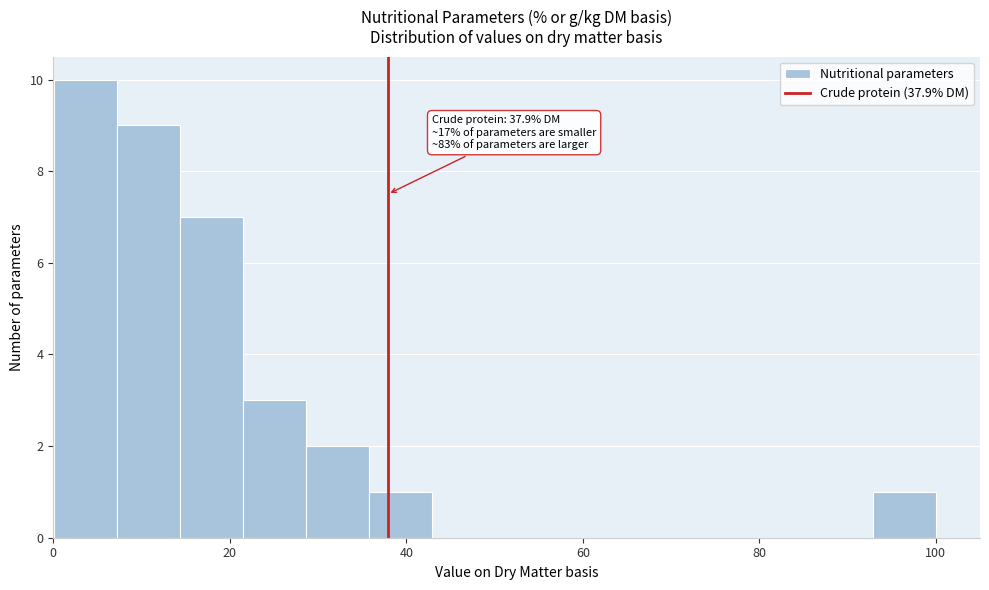

Around what value on the x-axis is the tallest bar? Give the approximate position of its centre, as read against the axis.

4